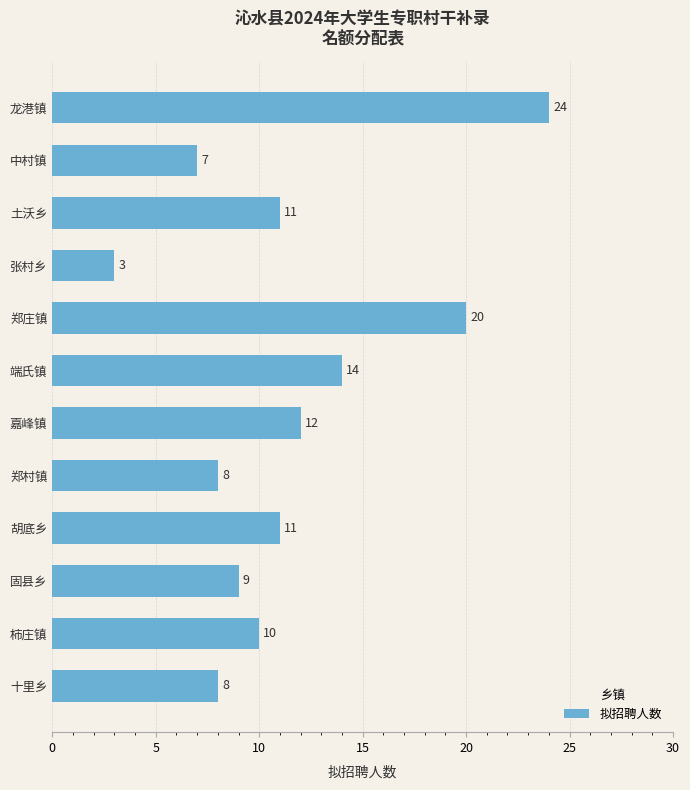

What is the value of the 6th bar from the top?

14